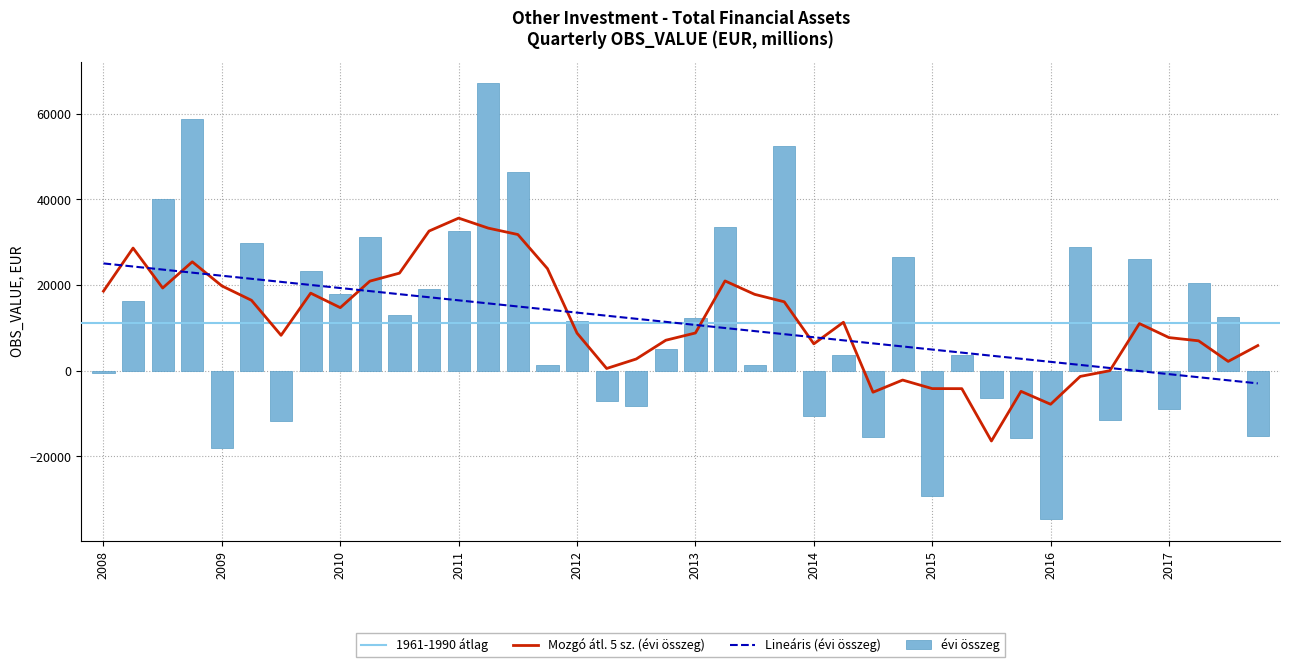

What is the sum of all évi összeg values?

440989.5